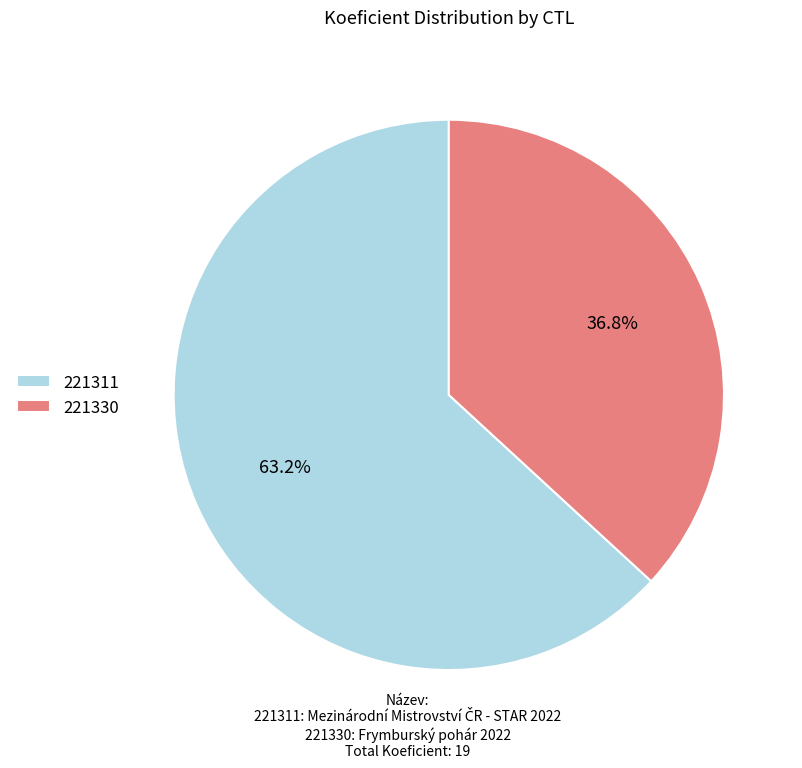

To the nearest percent, what is the difference between the largest and smallest slice percentages?

26%